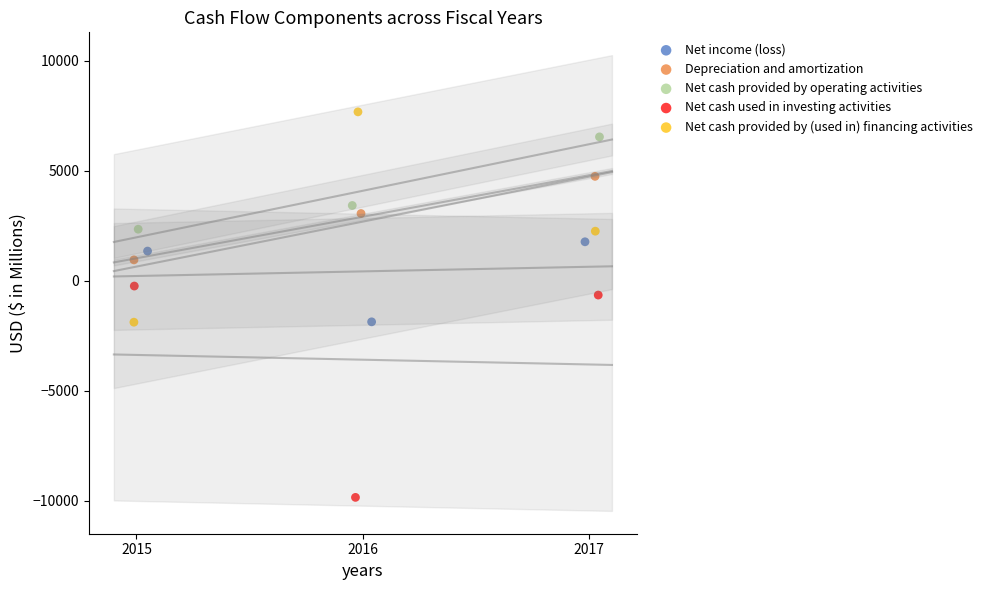

What are all the series names shown in the legend?

Net income (loss), Depreciation and amortization, Net cash provided by operating activities, Net cash used in investing activities, Net cash provided by (used in) financing activities